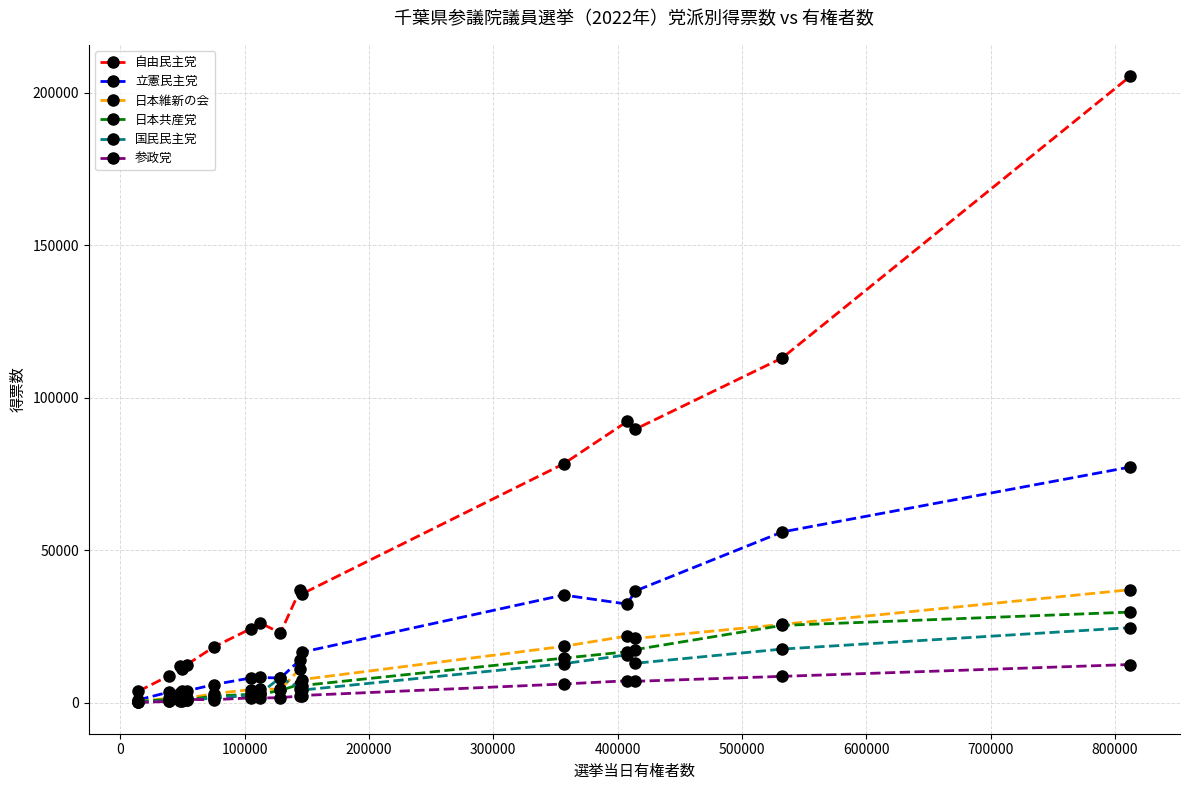

True or false: 日本維新の会 and 自由民主党 intersect in this chart.

False